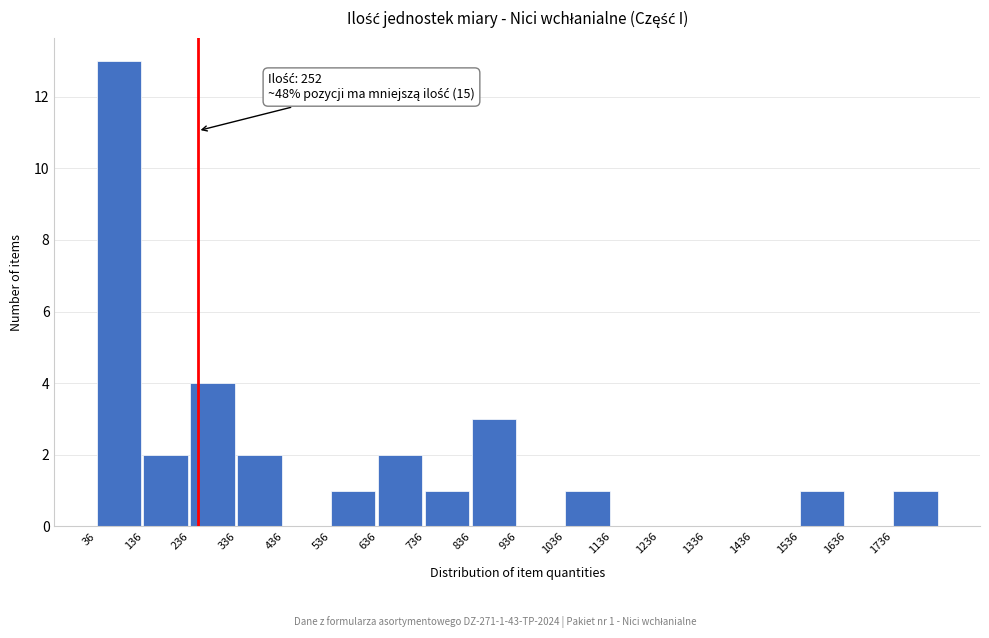

Which range on the x-axis has the tallest bar?

36 to 136